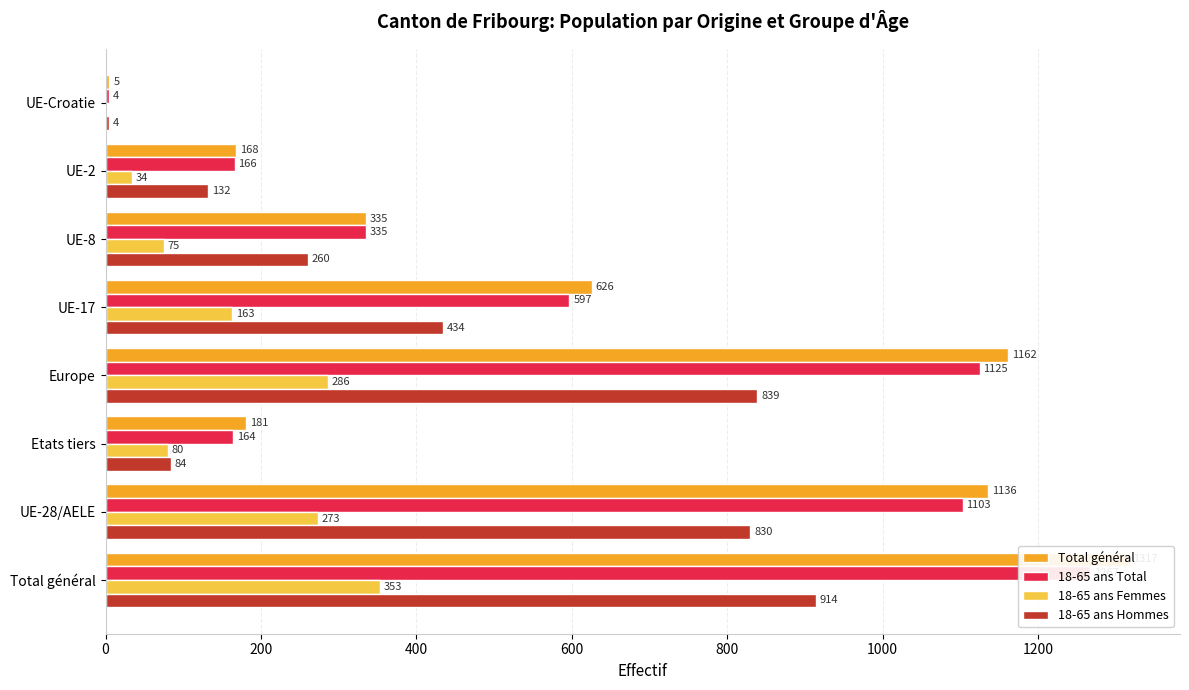

What is the value of the Total général bar at the 5th from the left?

626